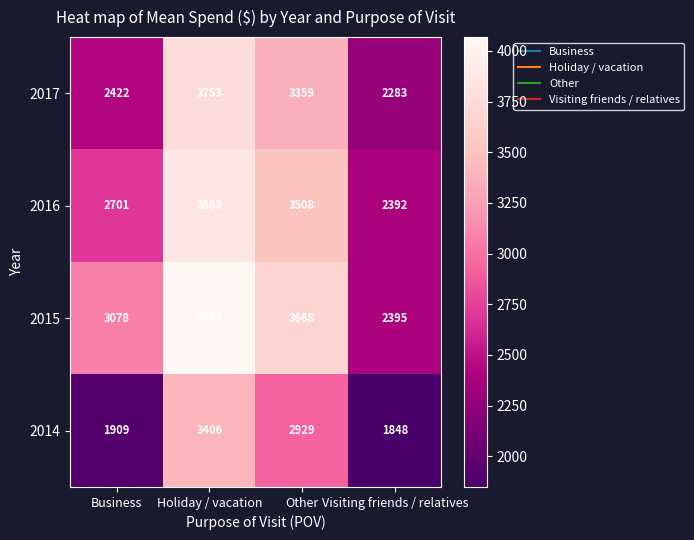

Read the 2017 value at Holiday / vacation, to the nearest 10.

3750